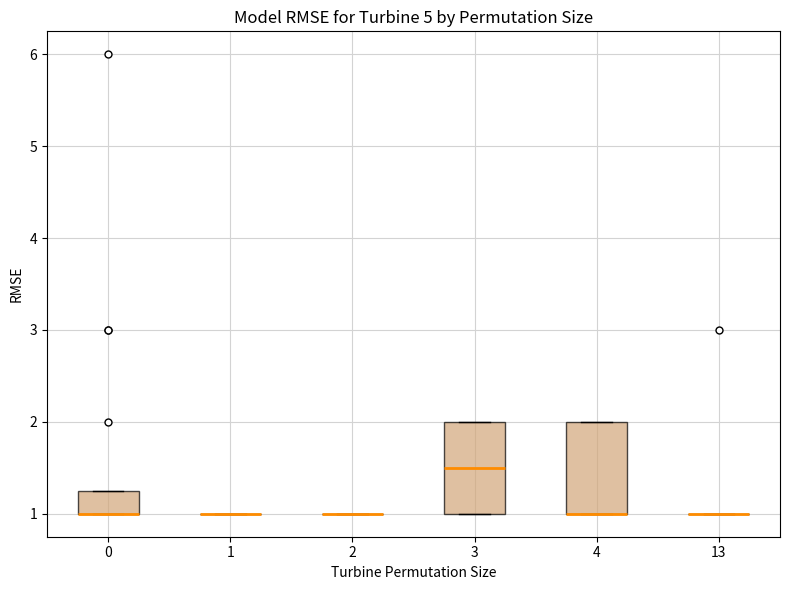

Where is the lower edge of the box at x = 3 on the y-axis? The values are not printed on the chart, so give them approximately, as read against the axis.

1.0